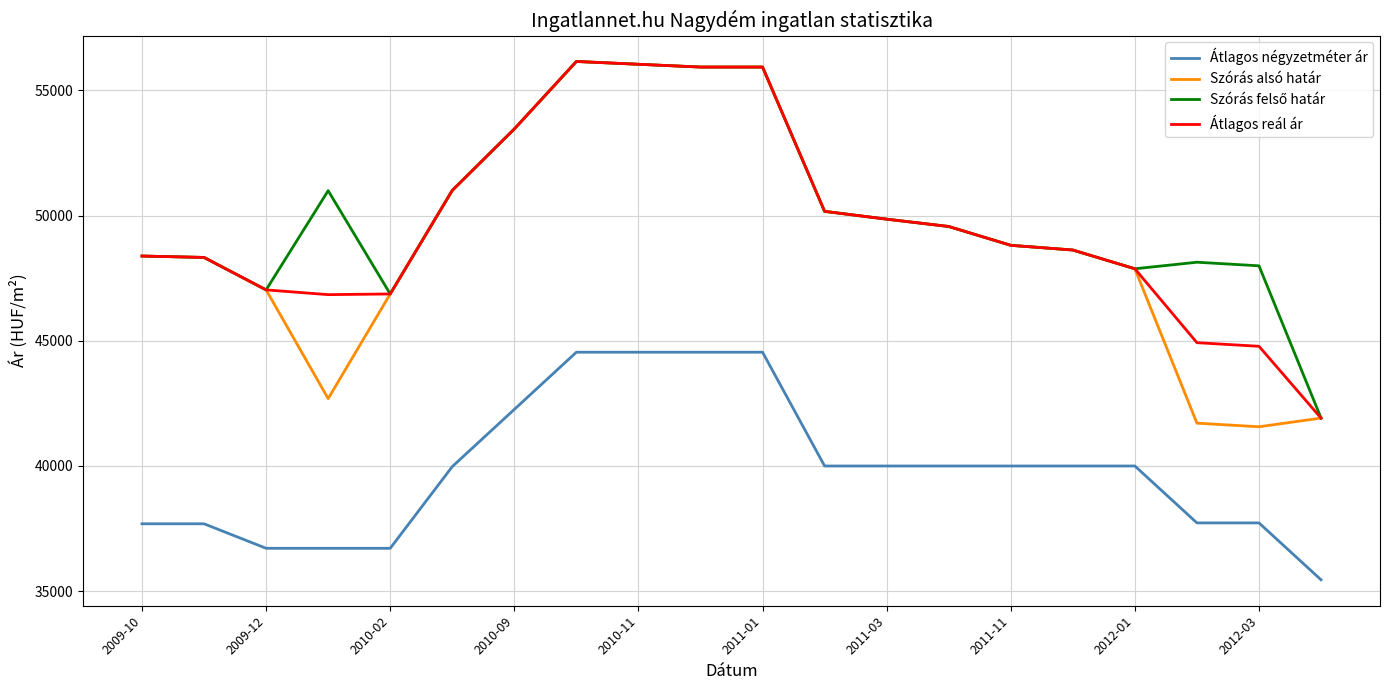

True or false: Átlagos négyzetméter ár and Szórás alsó határ intersect in this chart.

False